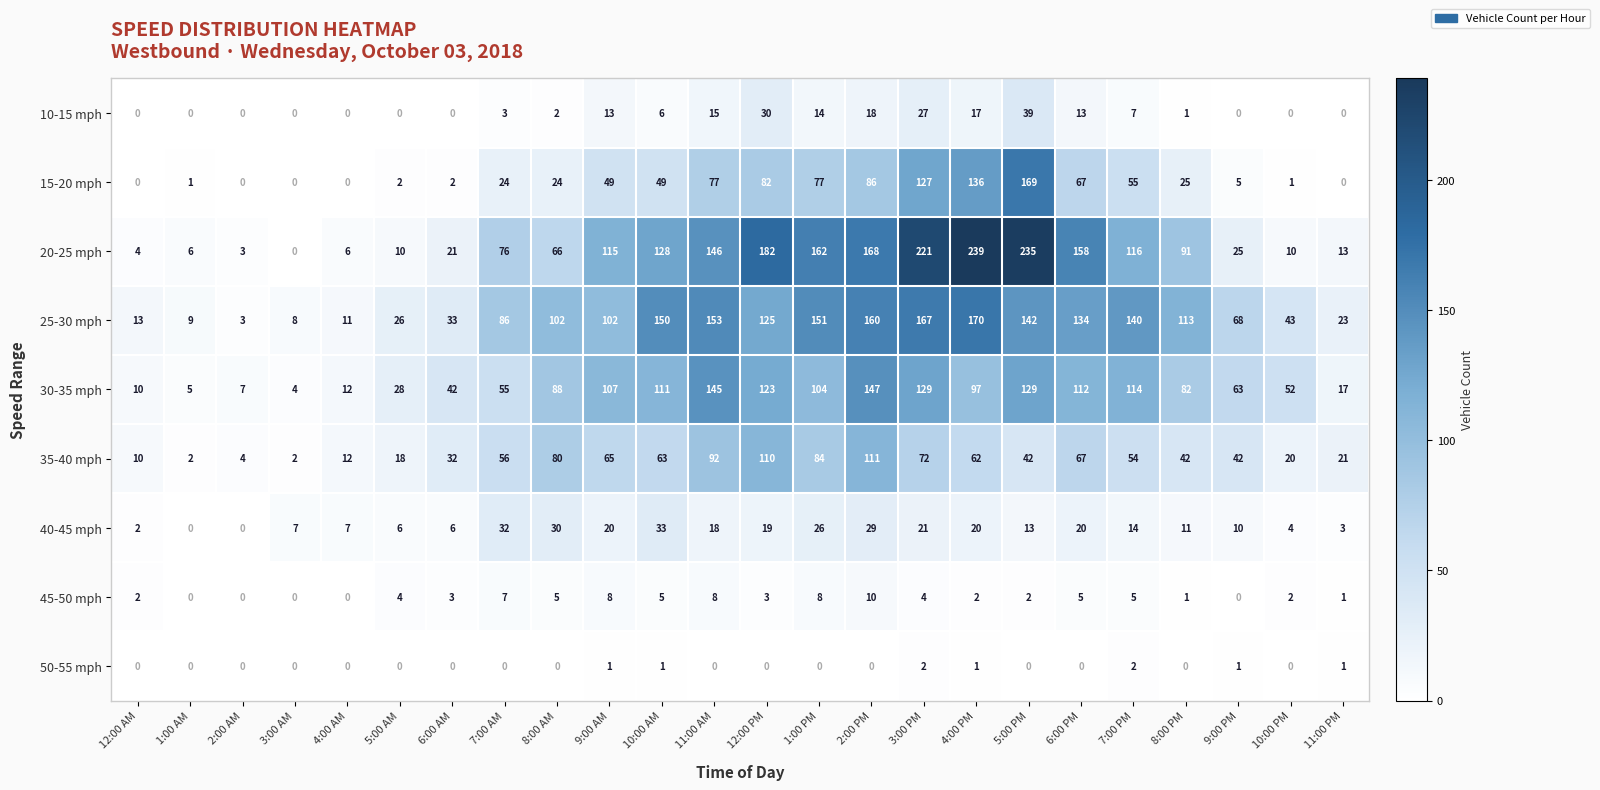

How many series are shown in this chart?

9